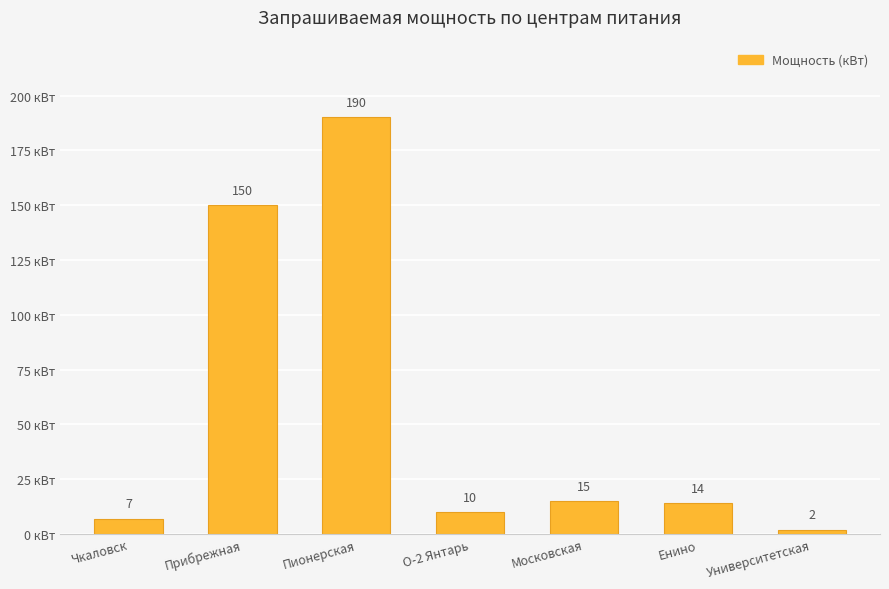

Is it true that the value at Пионерская is 190?

True